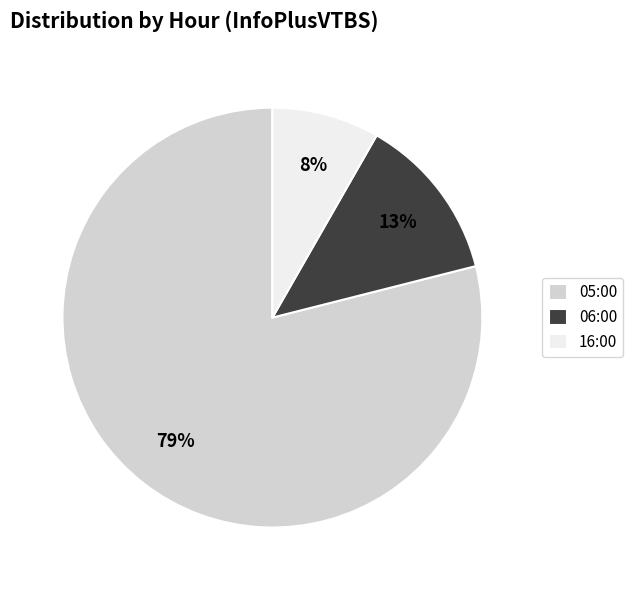

The 06:00 slice represents 13% of the pie. True or false?

True